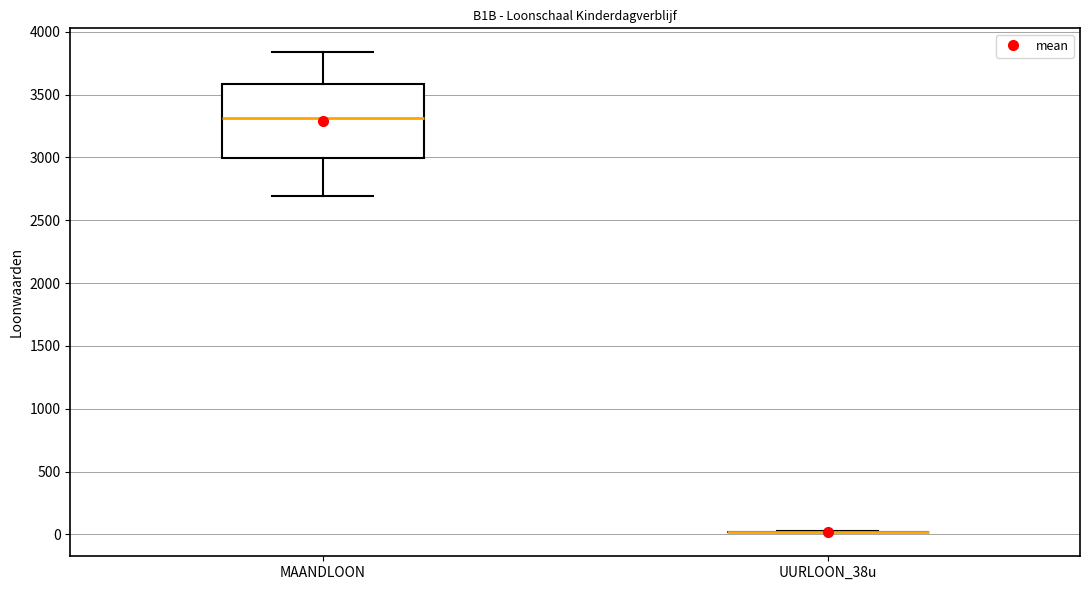

Reading left to right, transcribe this box plot: for each box, give where its median line is, the range the box spans, and where its two whiskers end, as read against the y-axis. The values are not printed on the chart, so give them approximately, as read against the axis.

MAANDLOON: median 3300, box 3000 to 3600, whiskers 2700 to 3850
UURLOON_38u: box collapsed to a line at 0, whiskers 0 to 0